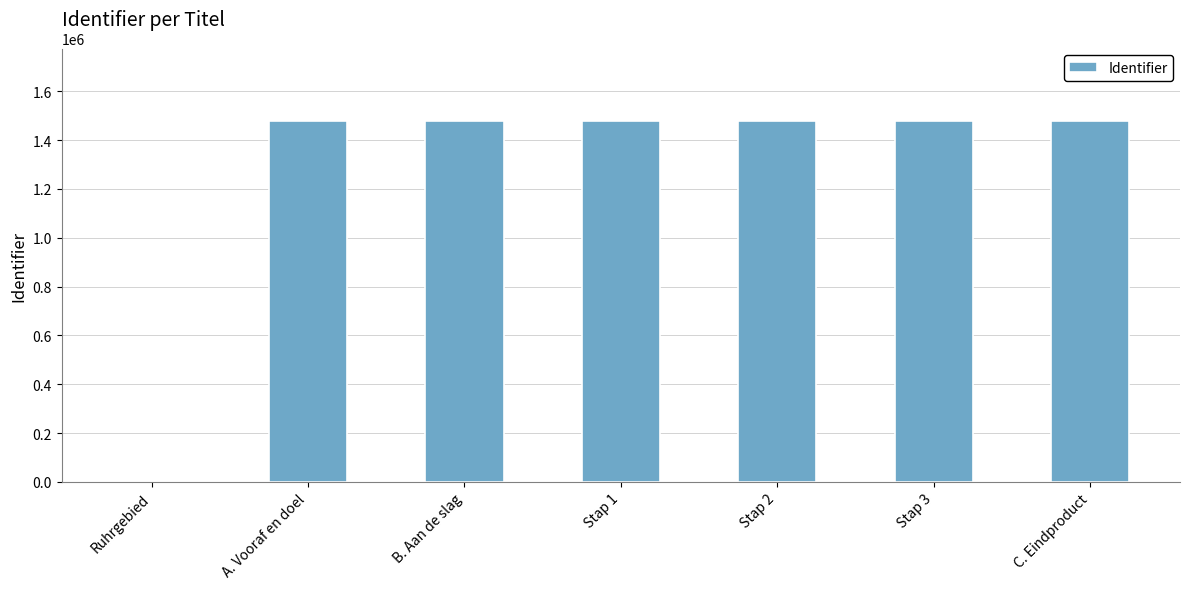

Where is the data nearest to the value 739672?

B. Aan de slag